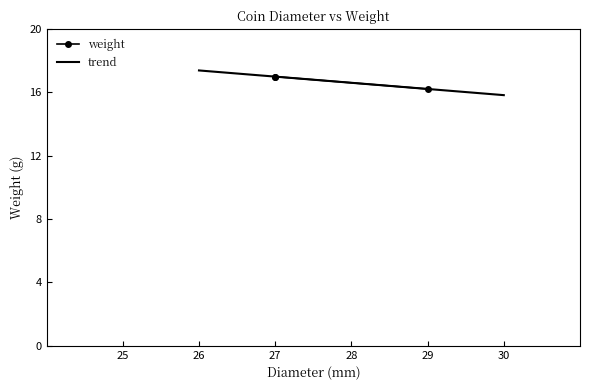

What is the minimum value for trend?

15.8